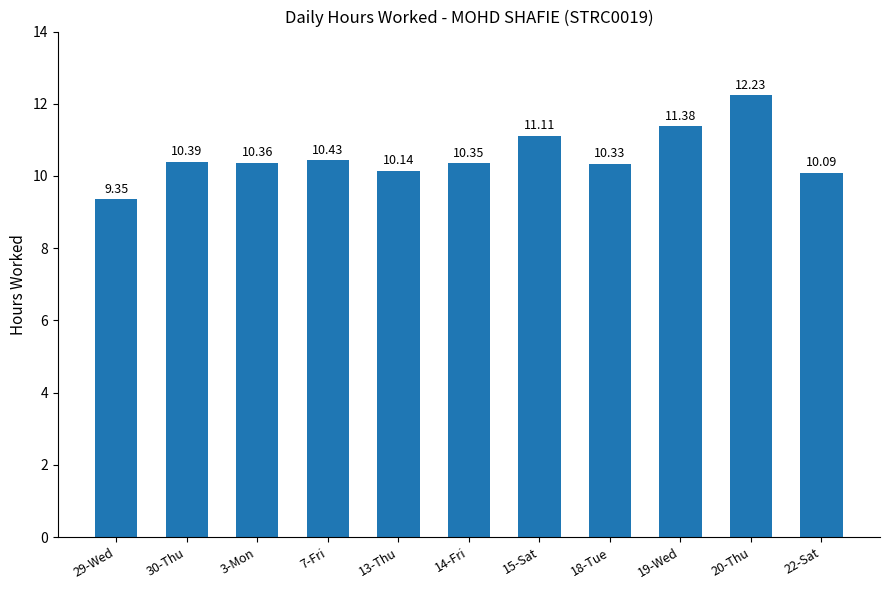

What is the change in value from 30-Thu to 22-Sat?

-0.3